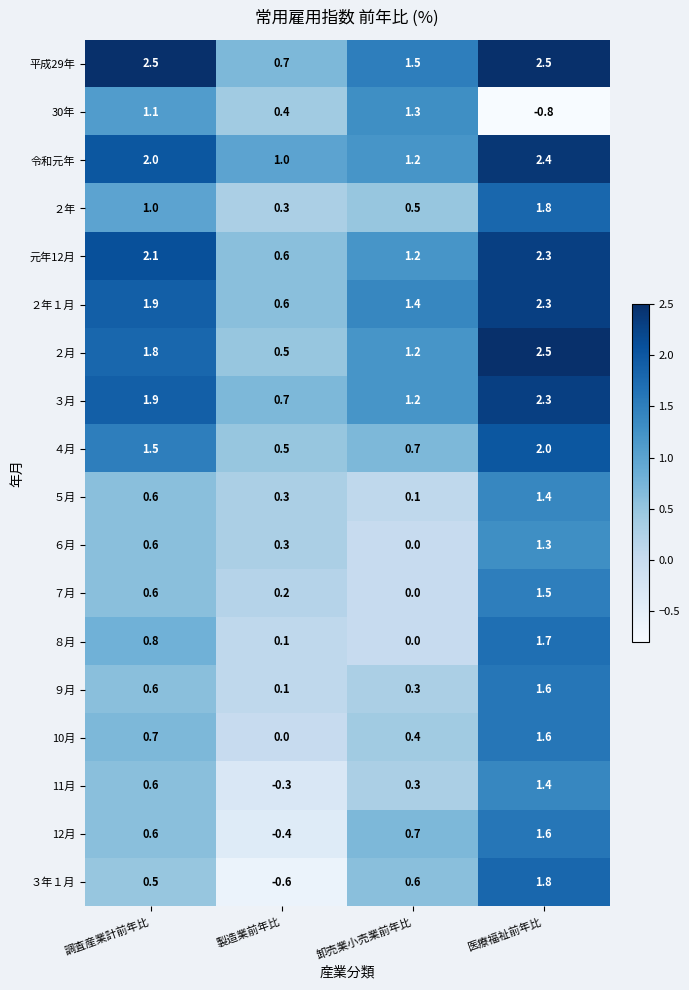

Rank the categories by 30年 value from lowest to highest.

医療福祉前年比, 製造業前年比, 調査産業計前年比, 卸売業小売業前年比